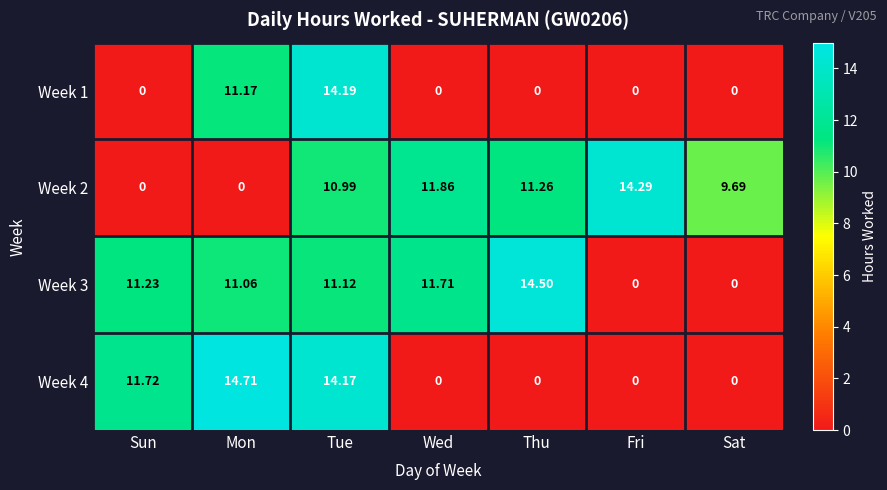

Which category has the highest value in the Week 3 series?

Thu